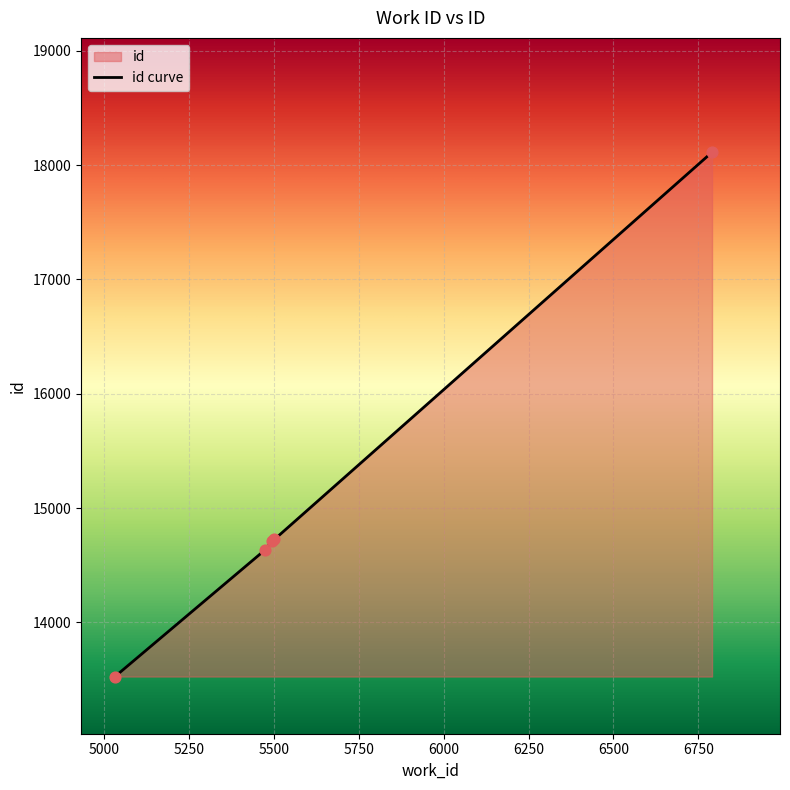

What is the difference between the second highest and minimum values?

1199